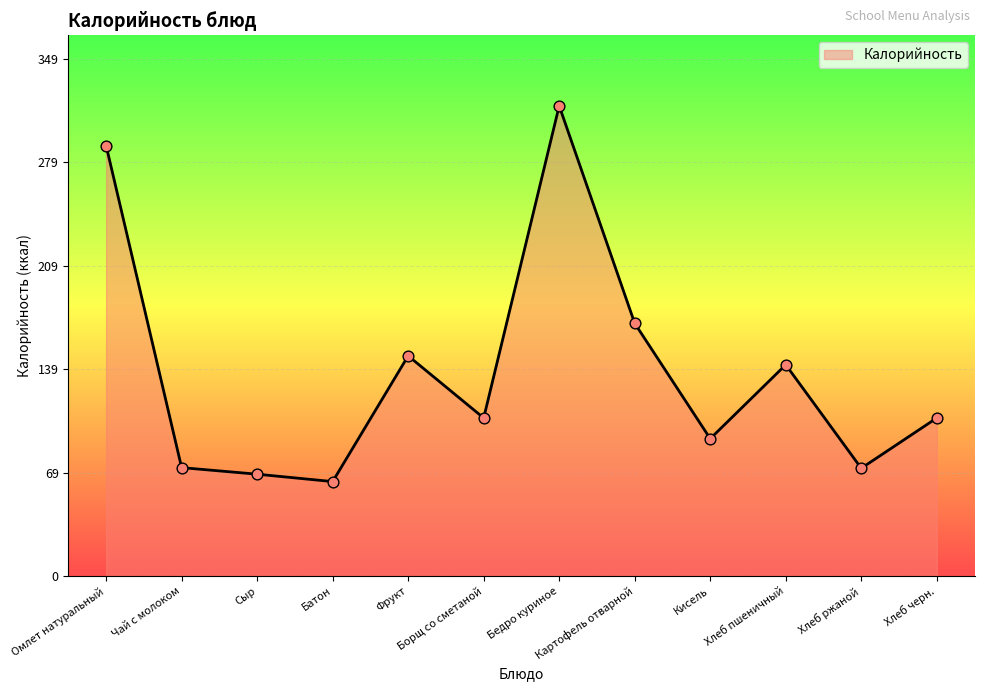

Approximately how many times larger is the value at Сыр compared to Хлеб черн.?

0.6